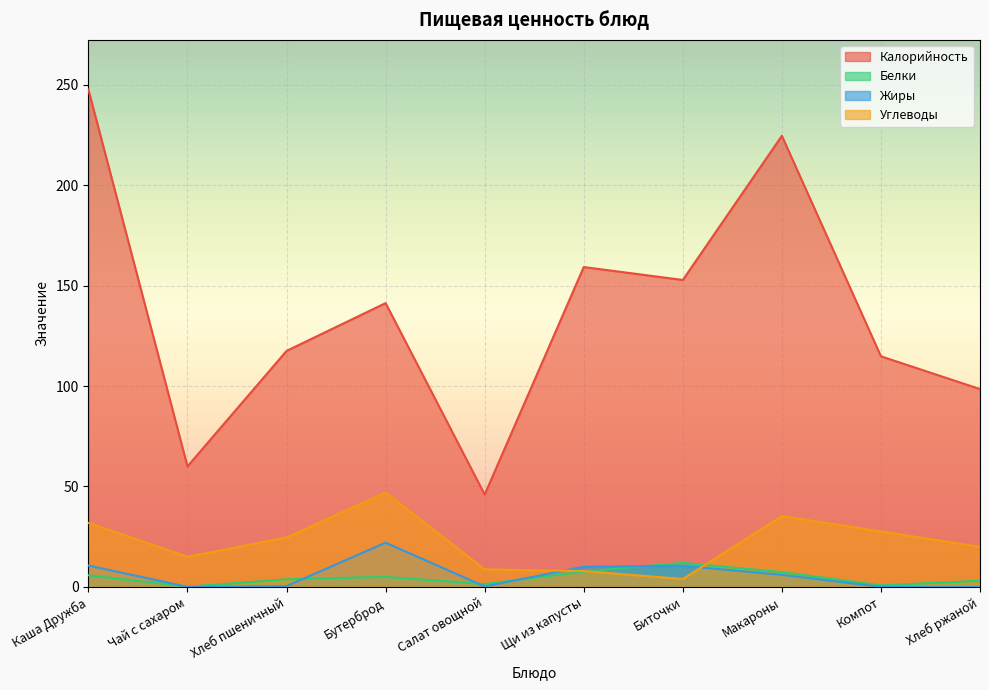

What is the label of the 5th point from the left?

Салат овощной